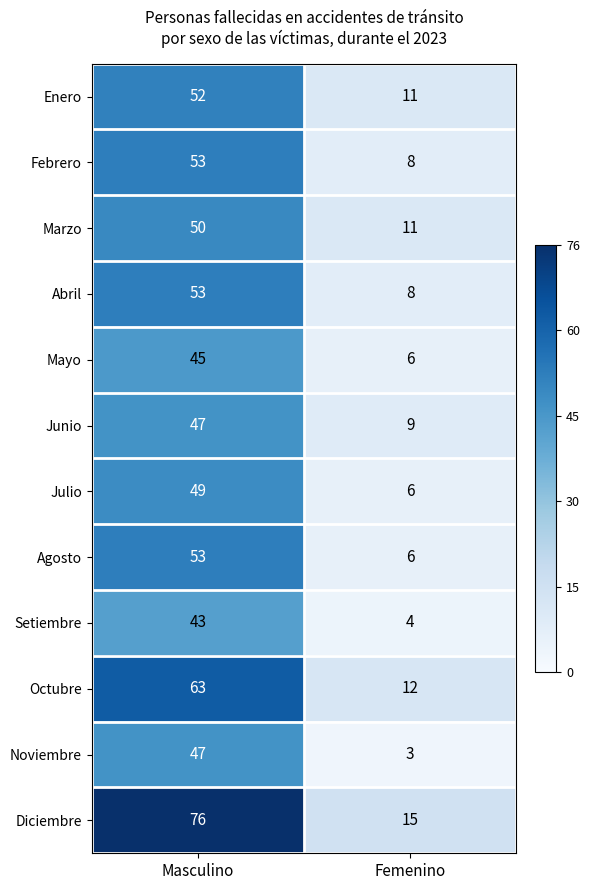

Reading left to right, transcribe all the data shown in this chart.

Enero: Masculino=52	Femenino=11
Febrero: Masculino=53	Femenino=8
Marzo: Masculino=50	Femenino=11
Abril: Masculino=53	Femenino=8
Mayo: Masculino=45	Femenino=6
Junio: Masculino=47	Femenino=9
Julio: Masculino=49	Femenino=6
Agosto: Masculino=53	Femenino=6
Setiembre: Masculino=43	Femenino=4
Octubre: Masculino=63	Femenino=12
Noviembre: Masculino=47	Femenino=3
Diciembre: Masculino=76	Femenino=15